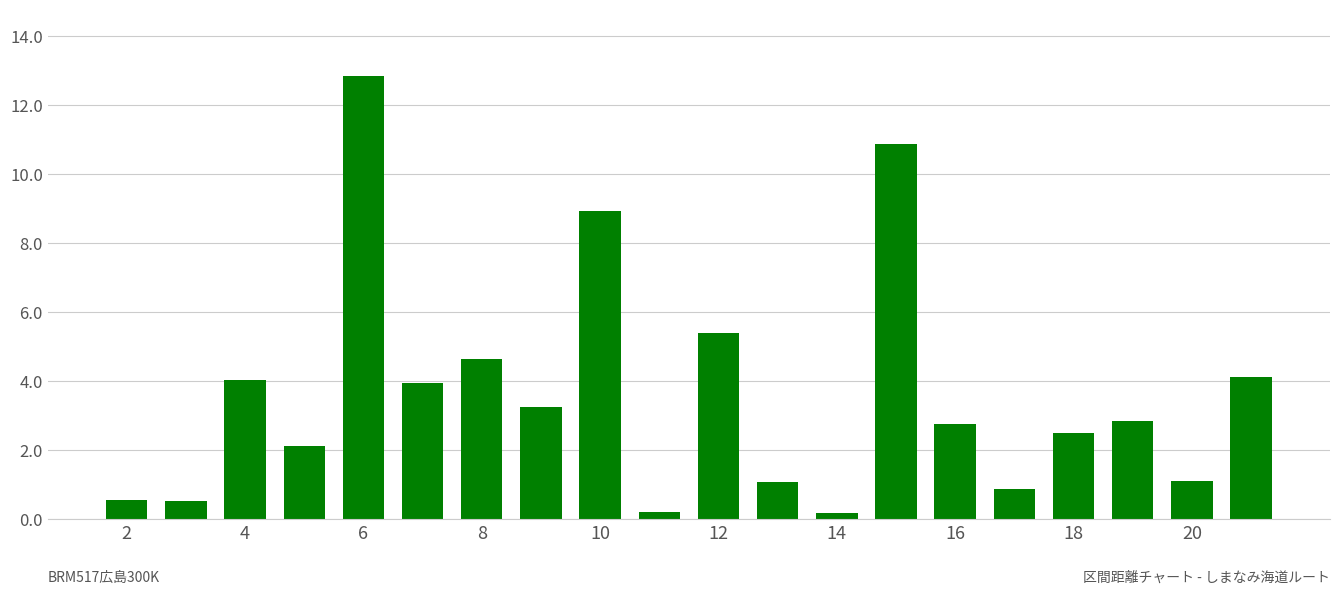

What is the value of the 7th bar from the left?

4.6